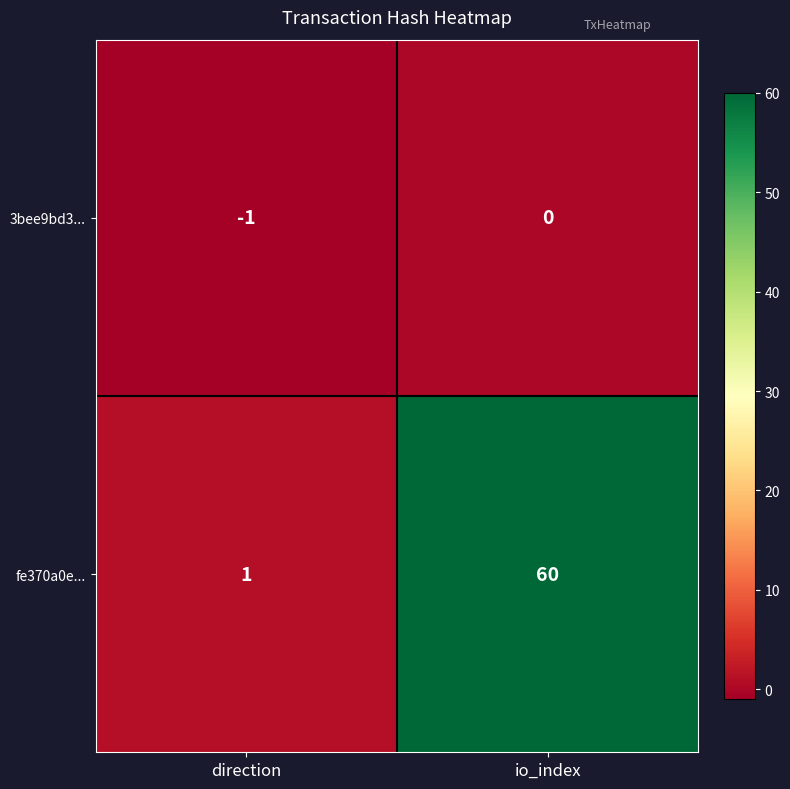

Which category has the lowest value in the 3bee9bd3... series?

direction